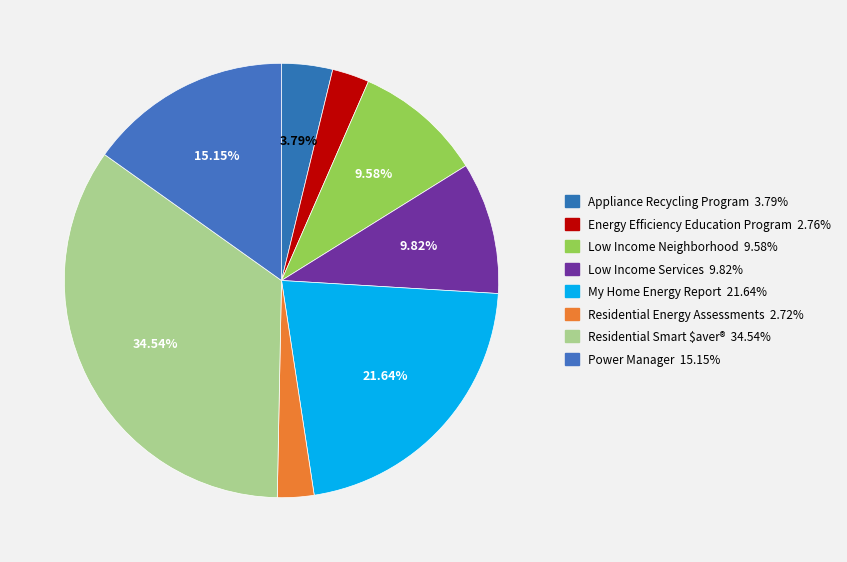

What is the change in value from Low Income Services to My Home Energy Report?

+341490.6